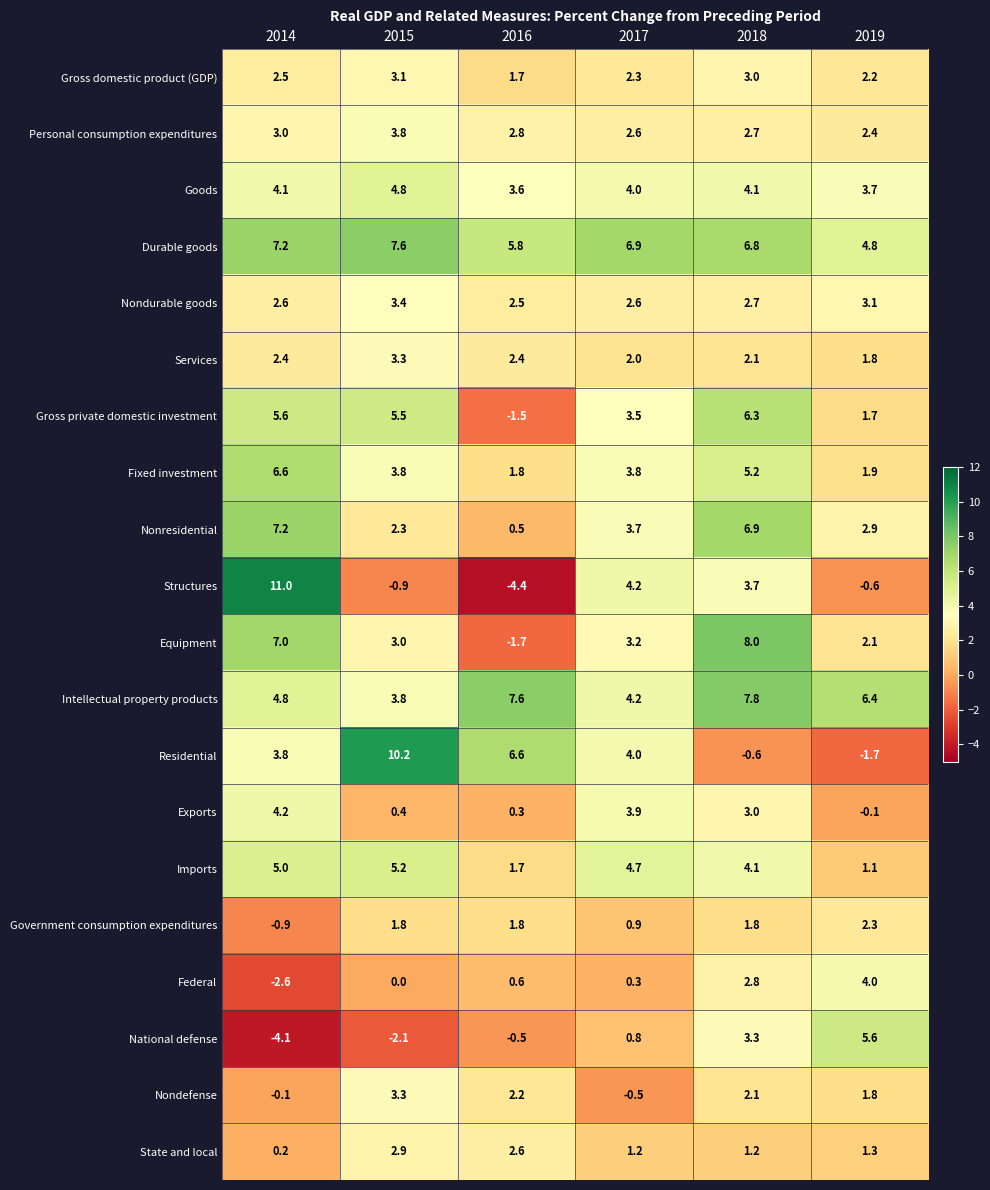

Count the number of categories in the chart.

6